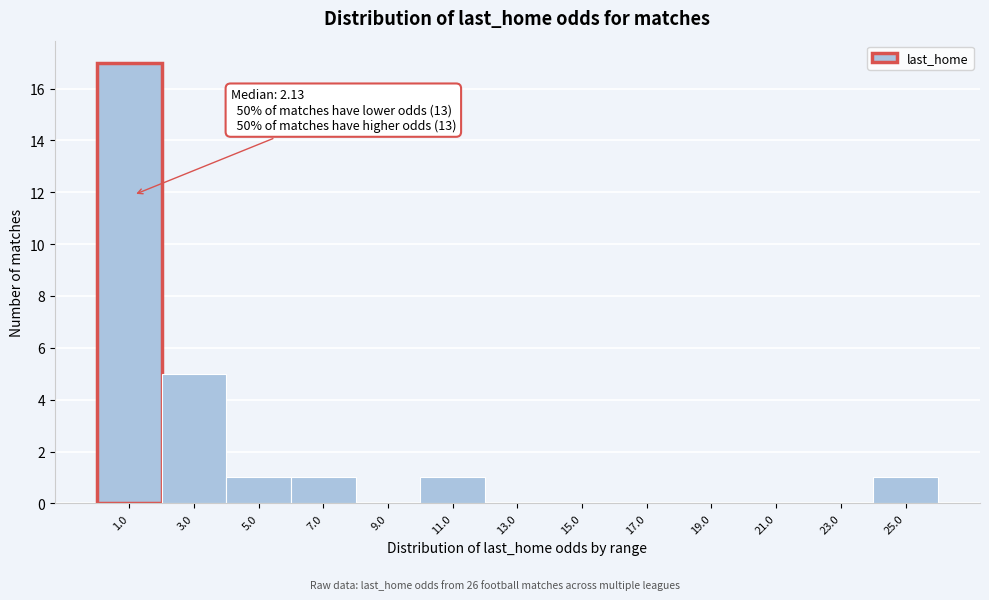

Reading right to left, extract all data points from this chart.

25.0=1	23.0=0	21.0=0	19.0=0	17.0=0	15.0=0	13.0=0	11.0=1	9.0=0	7.0=1	5.0=1	3.0=5	1.0=17